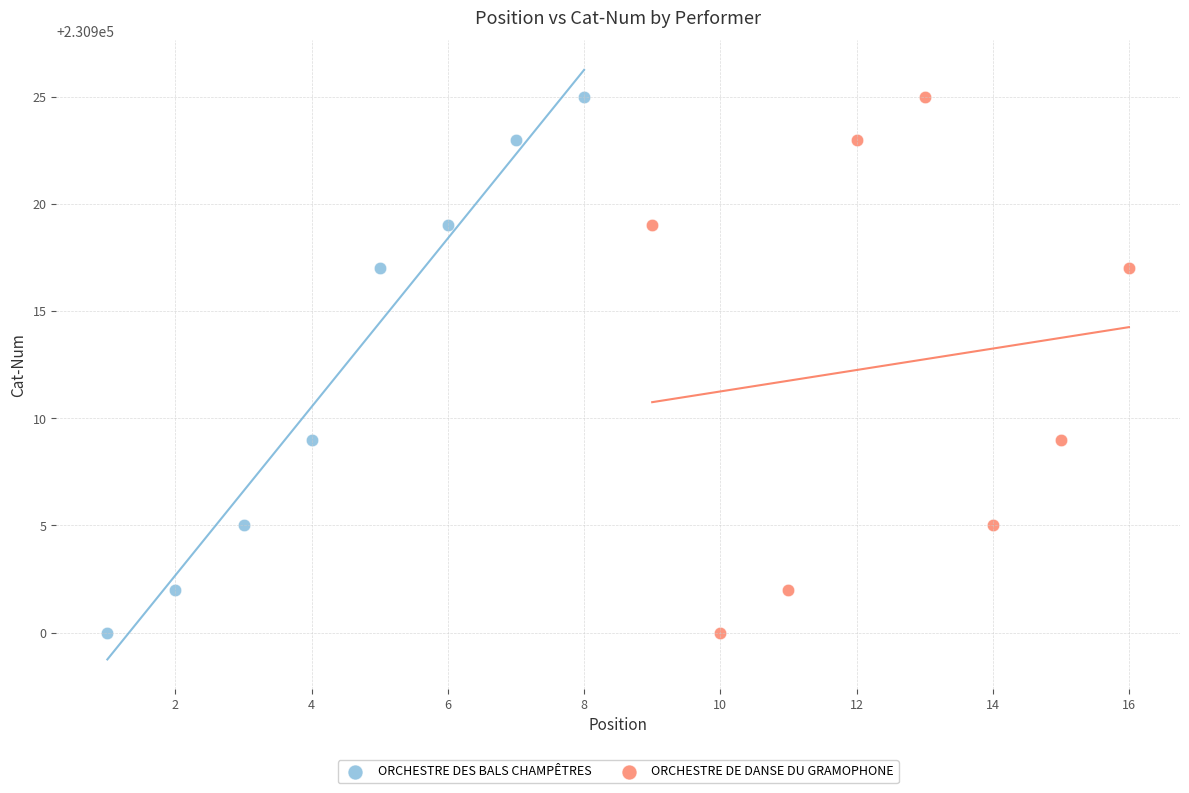

What are all the series names shown in the legend?

ORCHESTRE DES BALS CHAMPÊTRES, ORCHESTRE DE DANSE DU GRAMOPHONE